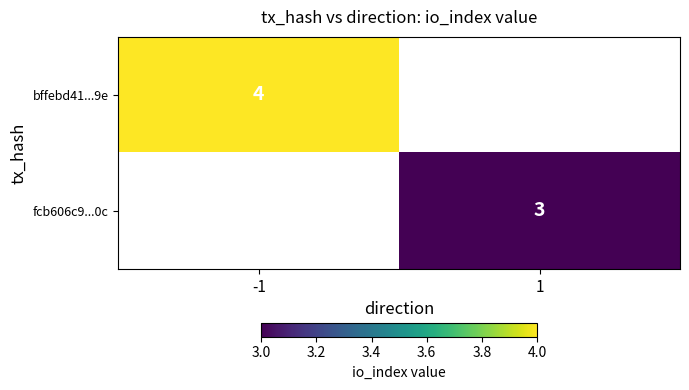

The bffebd41...9e series shows 5 at -1. True or false?

False